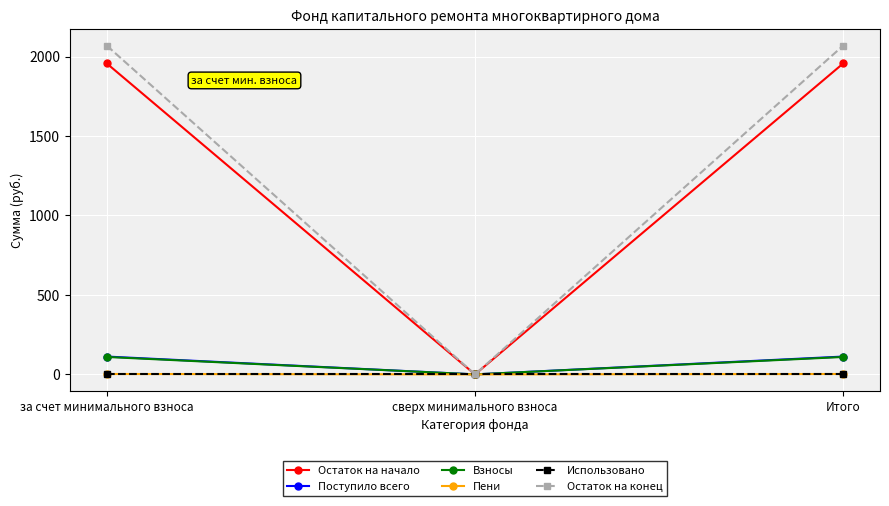

What is the maximum value shown in the chart?

2069.1